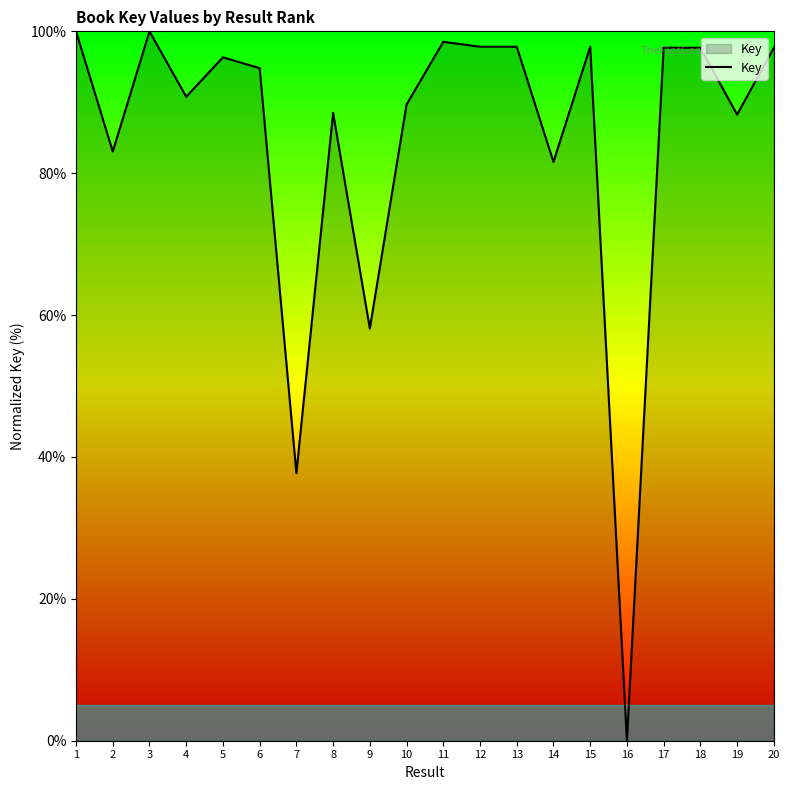

What is the change in value from 4 to 12?

+7.0